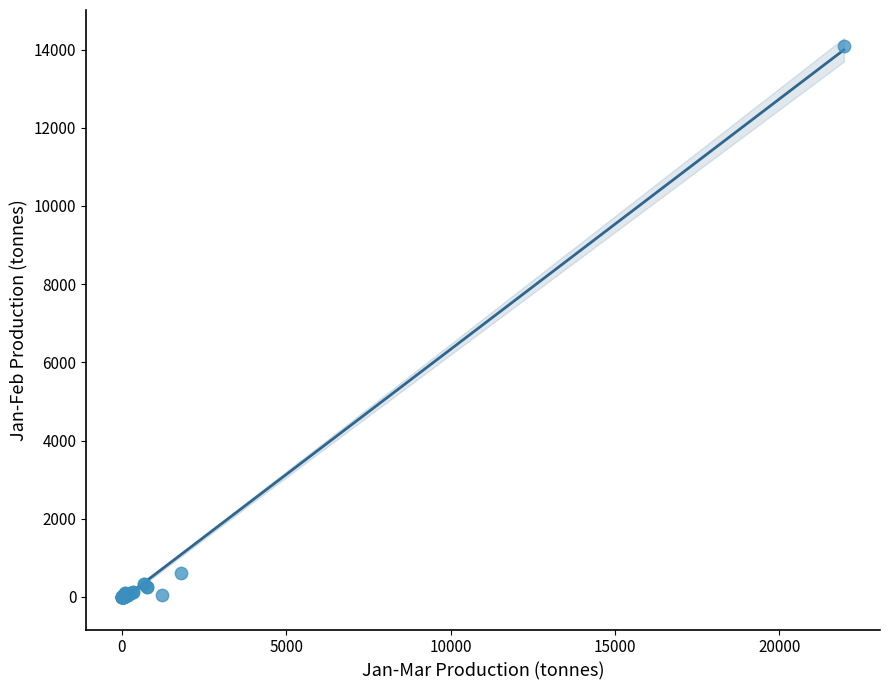

What Y value in the scatter plot is closest to 7042?

601